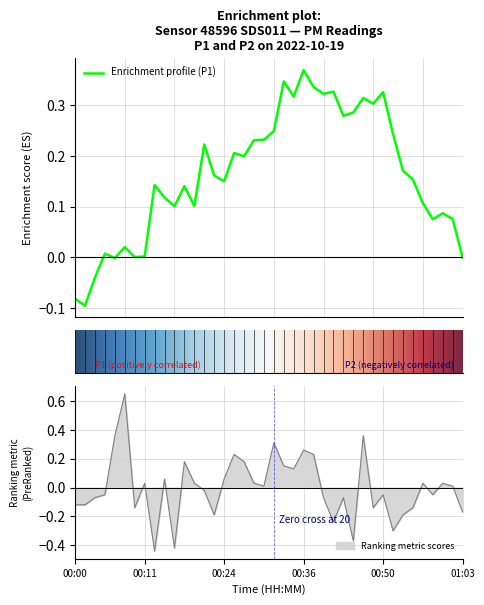

At which label does the data first exceed 0?

4